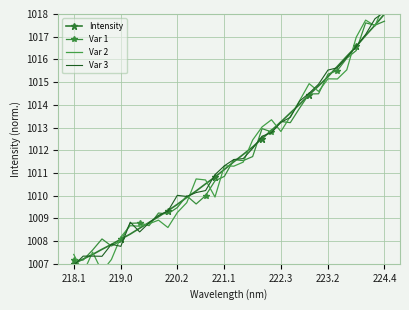

The Var 3 series shows 1018.1 at 224.4. True or false?

True